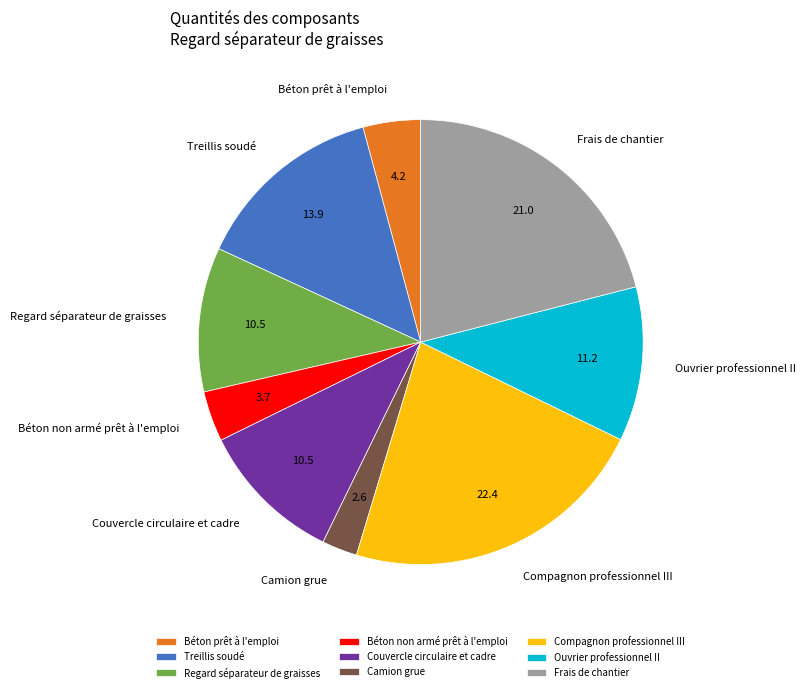

What is the largest slice in the pie chart?

Compagnon professionnel III